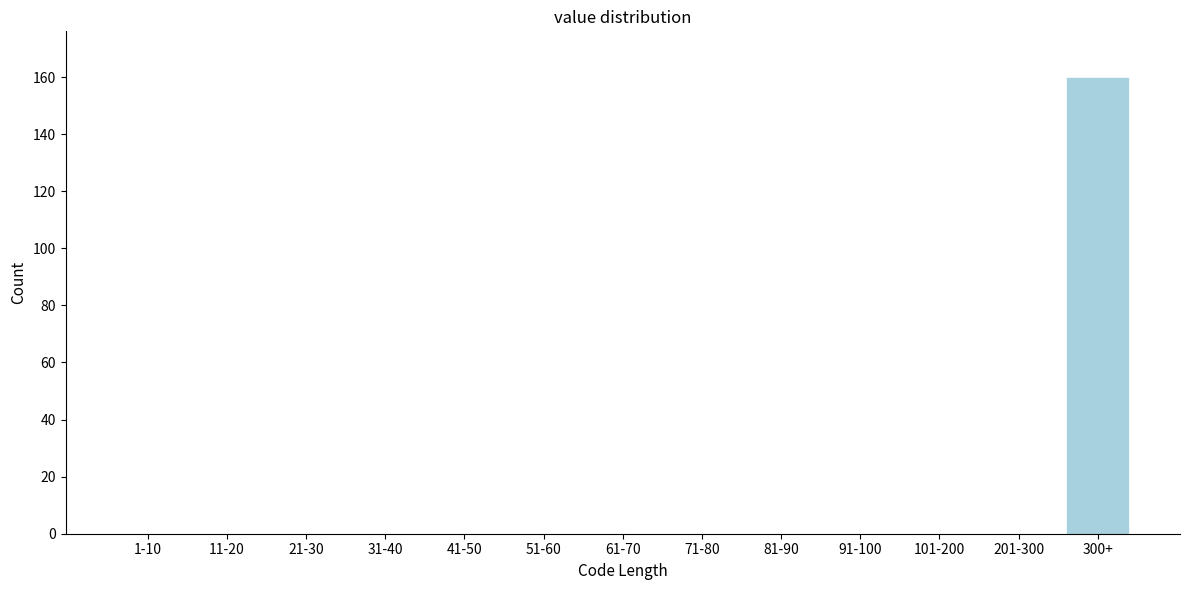

Reading left to right, what are all the values shown in this chart?

1-10=0	11-20=0	21-30=0	31-40=0	41-50=0	51-60=0	61-70=0	71-80=0	81-90=0	91-100=0	101-200=0	201-300=0	300+=160